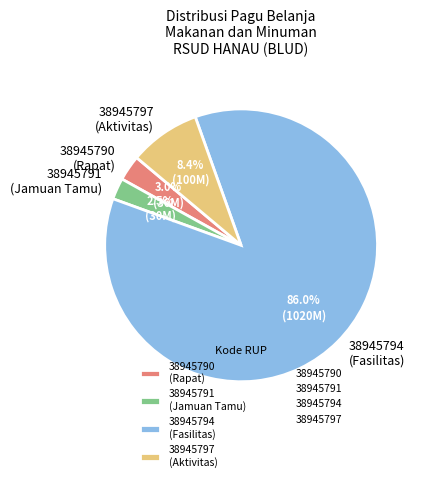

To the nearest percent, what percentage of the pie is 38945790?

3%